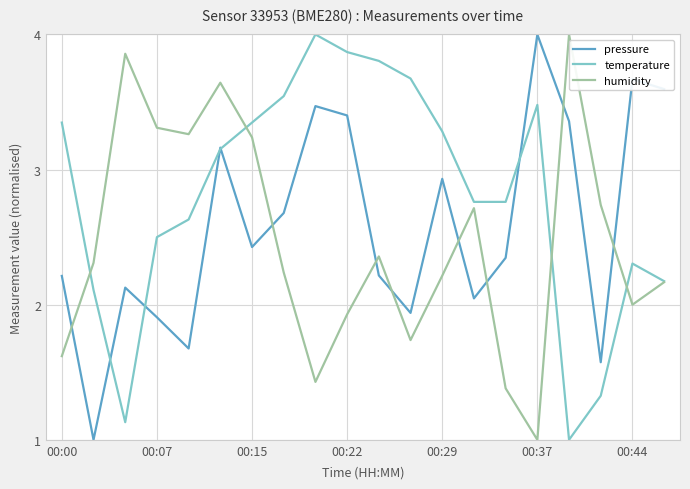

Which series has the largest total across all categories?

temperature